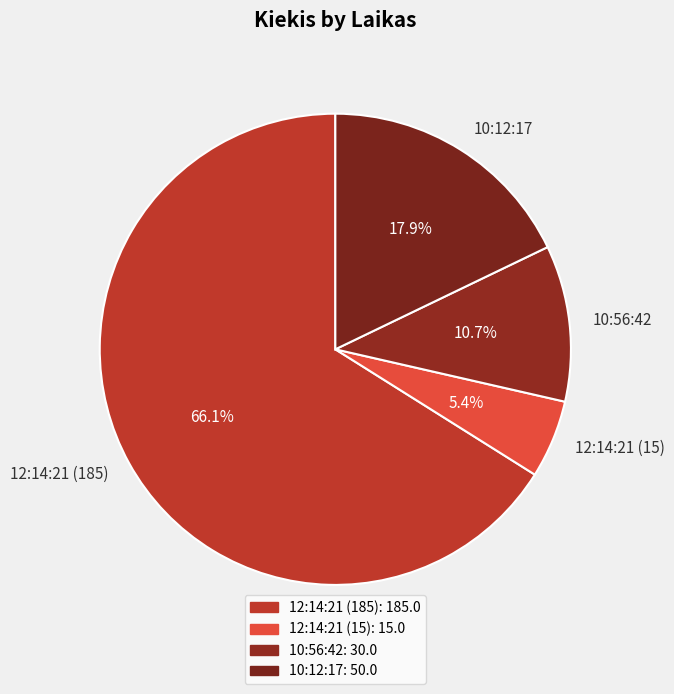

Is it true that 12:14:21 (15) is 18% of the pie?

False